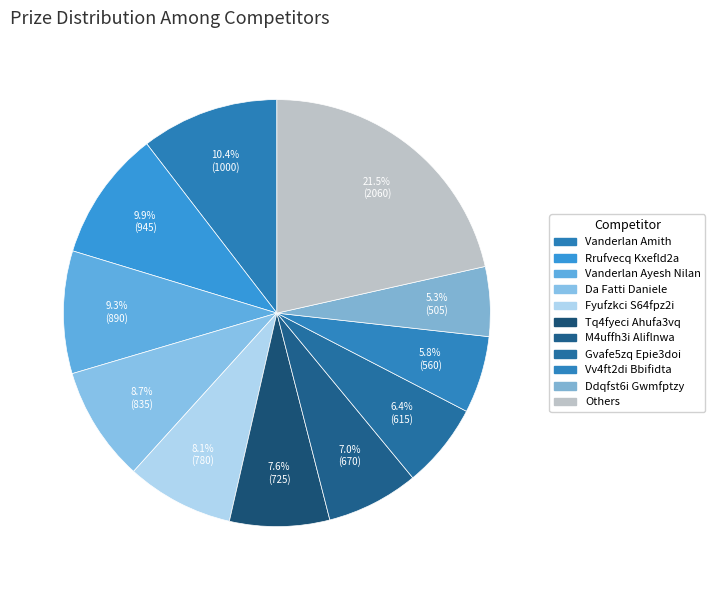

Is there any slice that represents more than half of the pie?

No